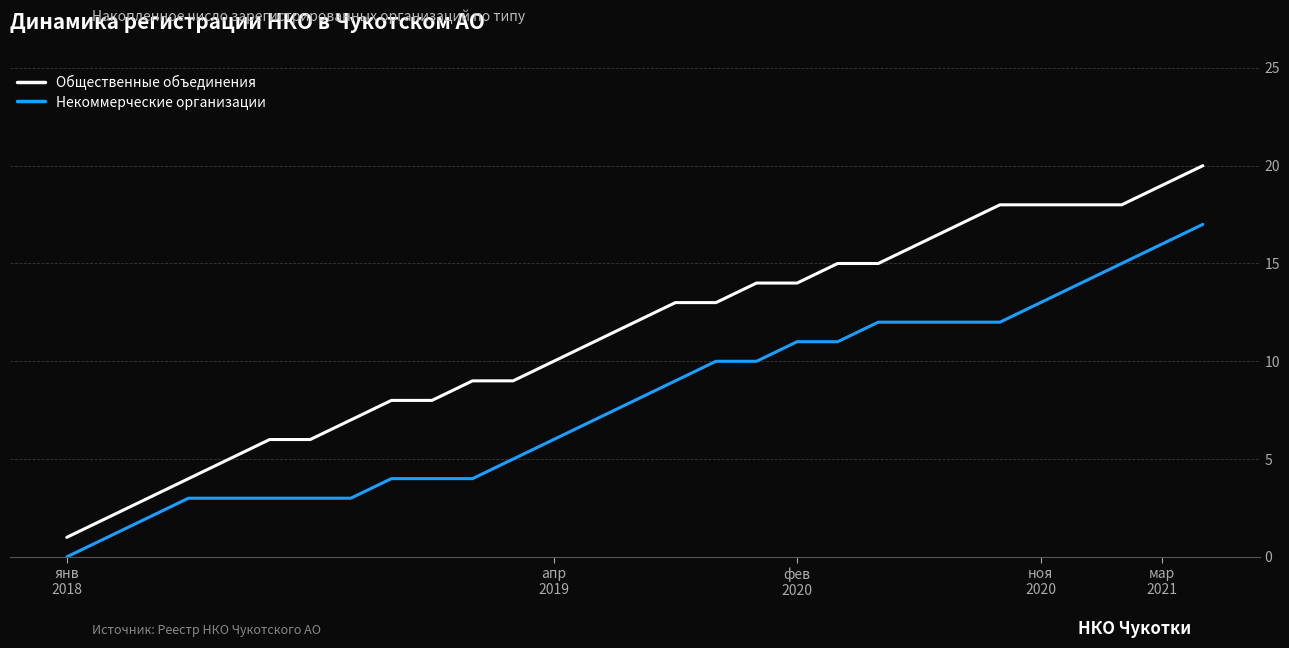

Which series has the largest total across all categories?

Общественные объединения